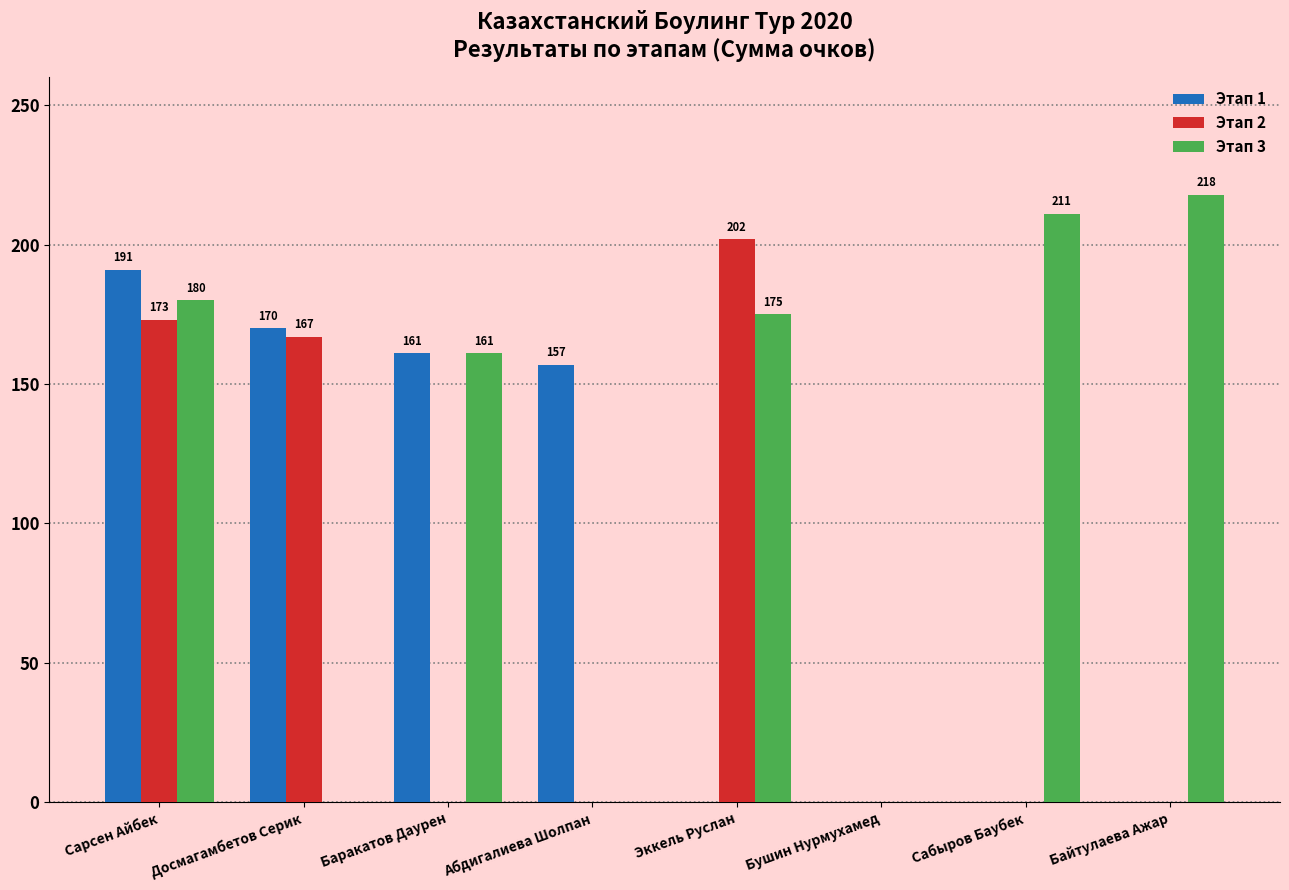

What is the total value across all series at Сарсен Айбек?

544